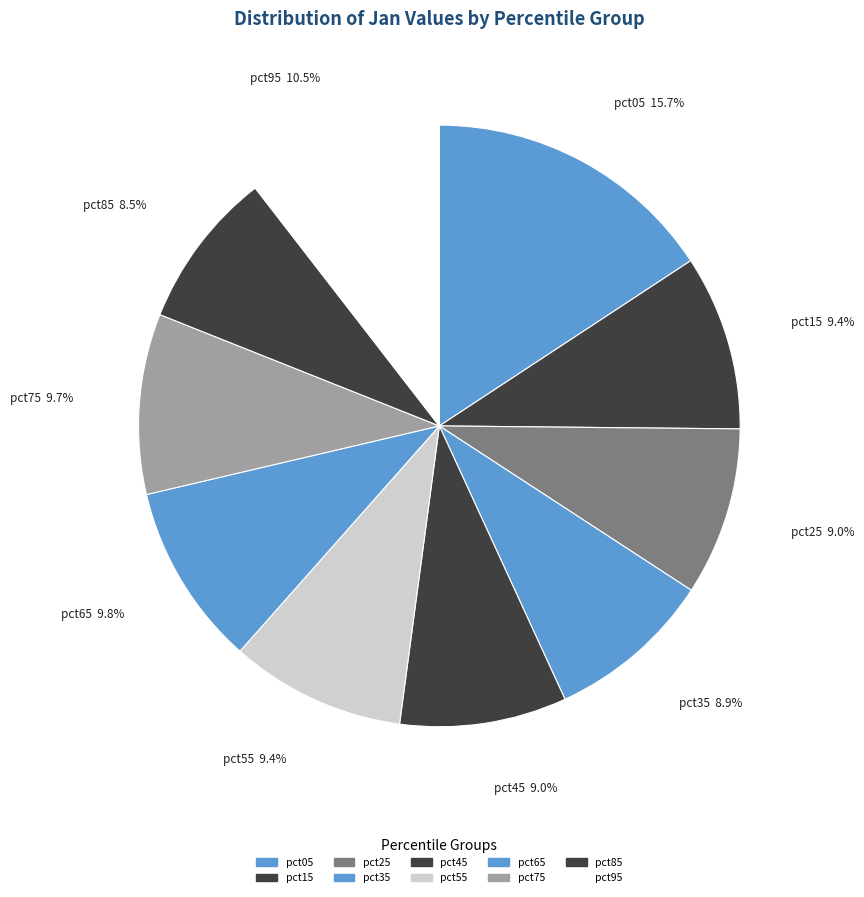

To the nearest percent, what is the combined percentage of pct35 and pct45?

18%